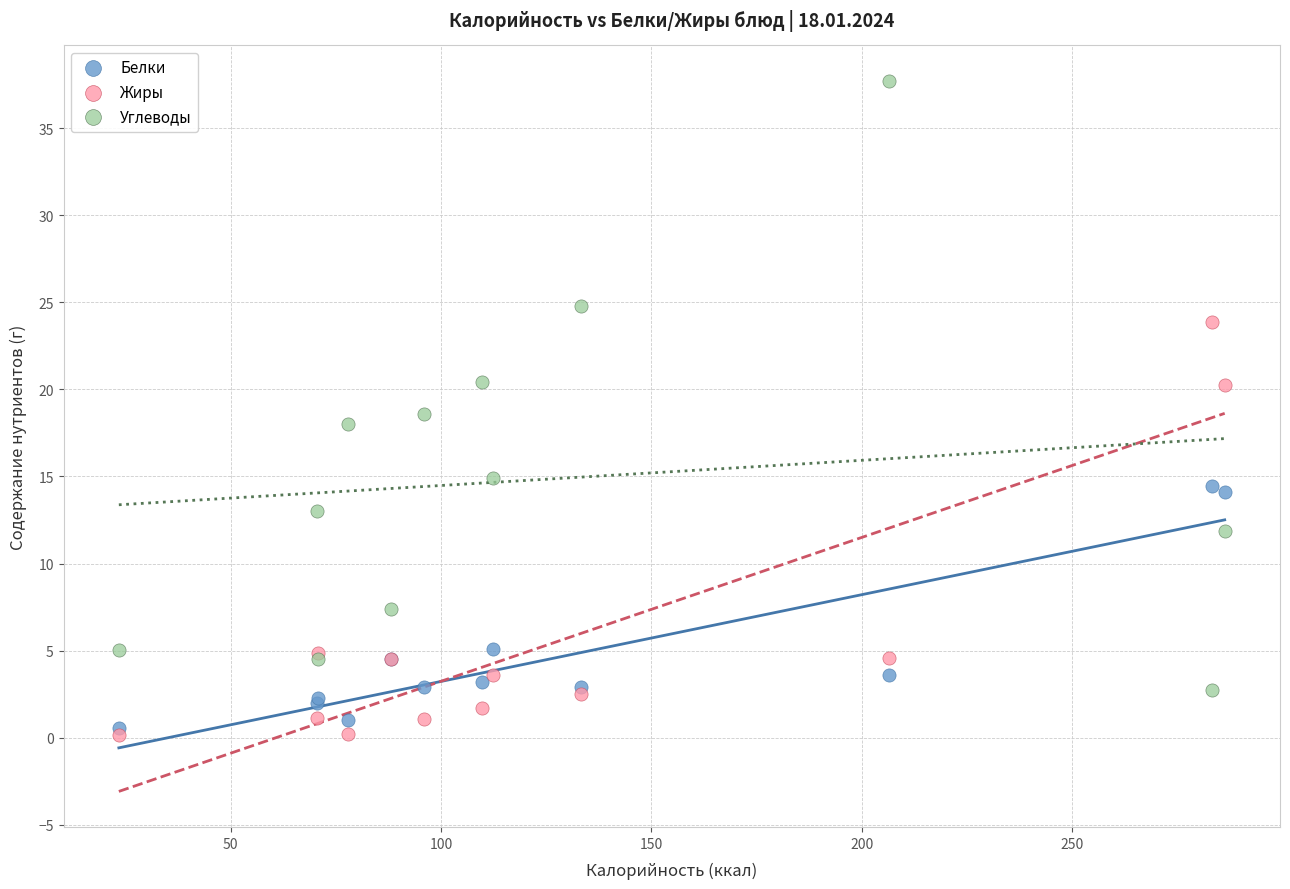

Which series has the widest spread of Y values?

Углеводы